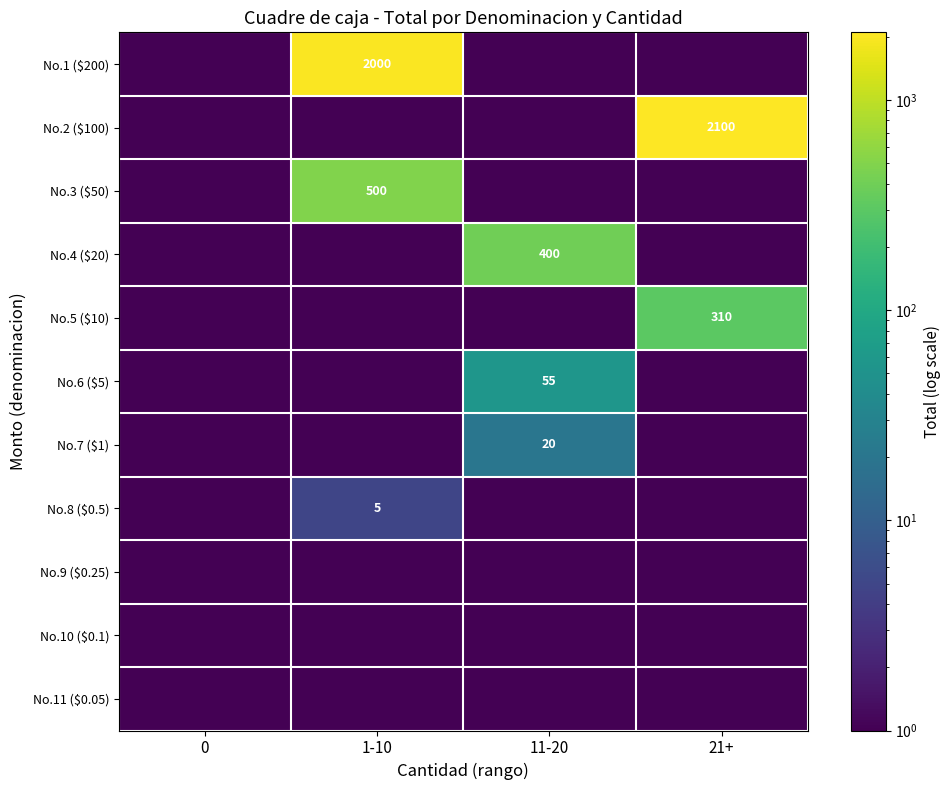

What is the highest value of the No.8 ($0.5) series?

5.0